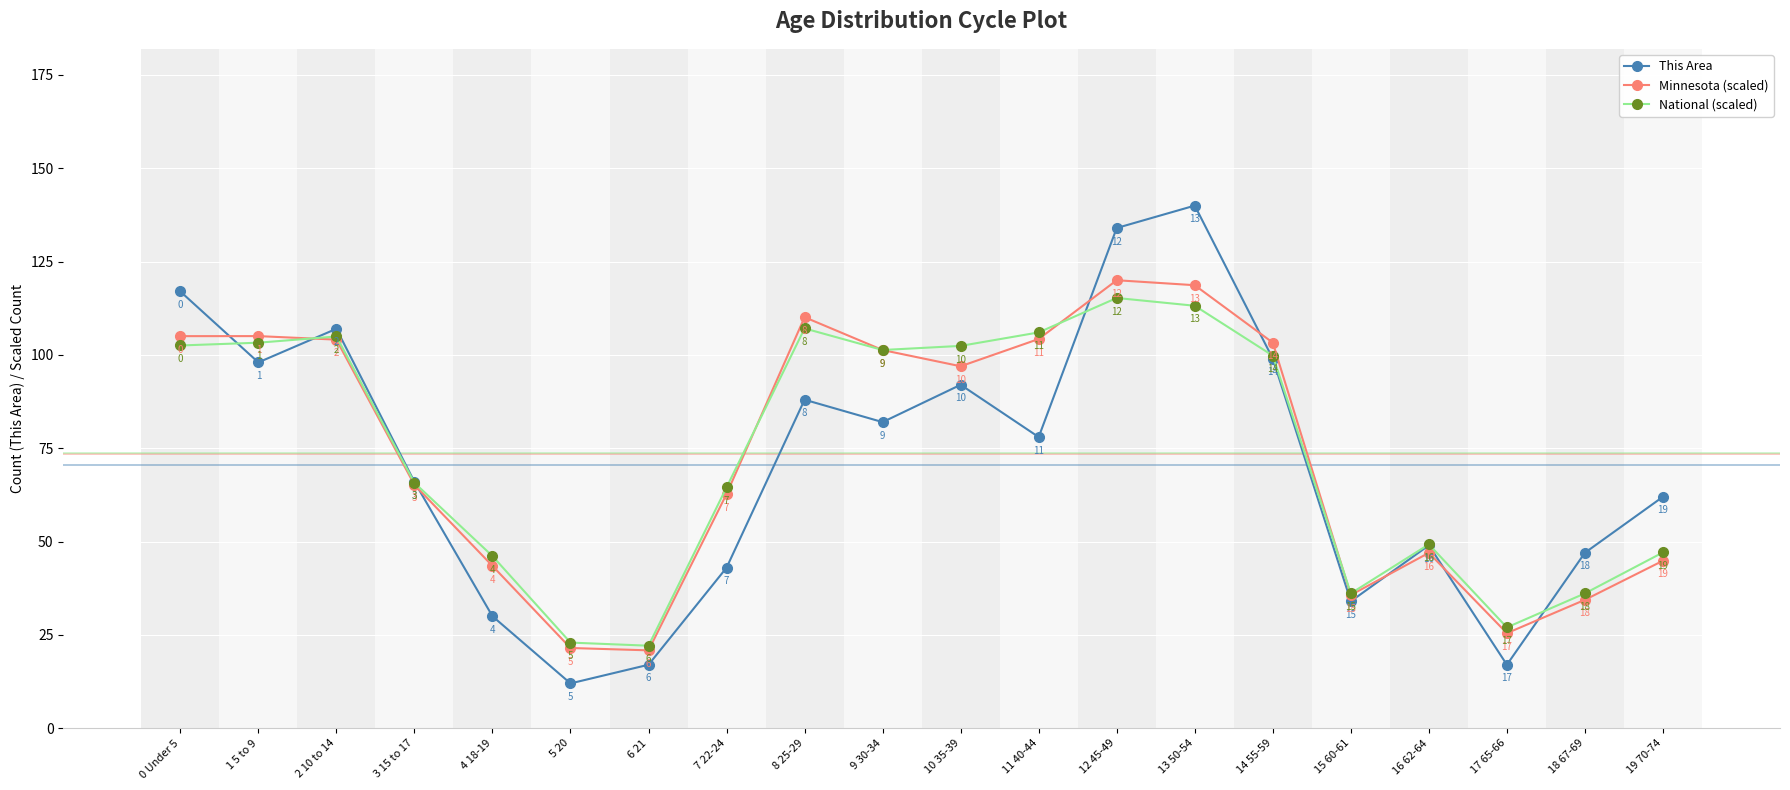

Rank the series at 2 10 to 14 from highest to lowest value.

This Area, National (scaled), Minnesota (scaled)